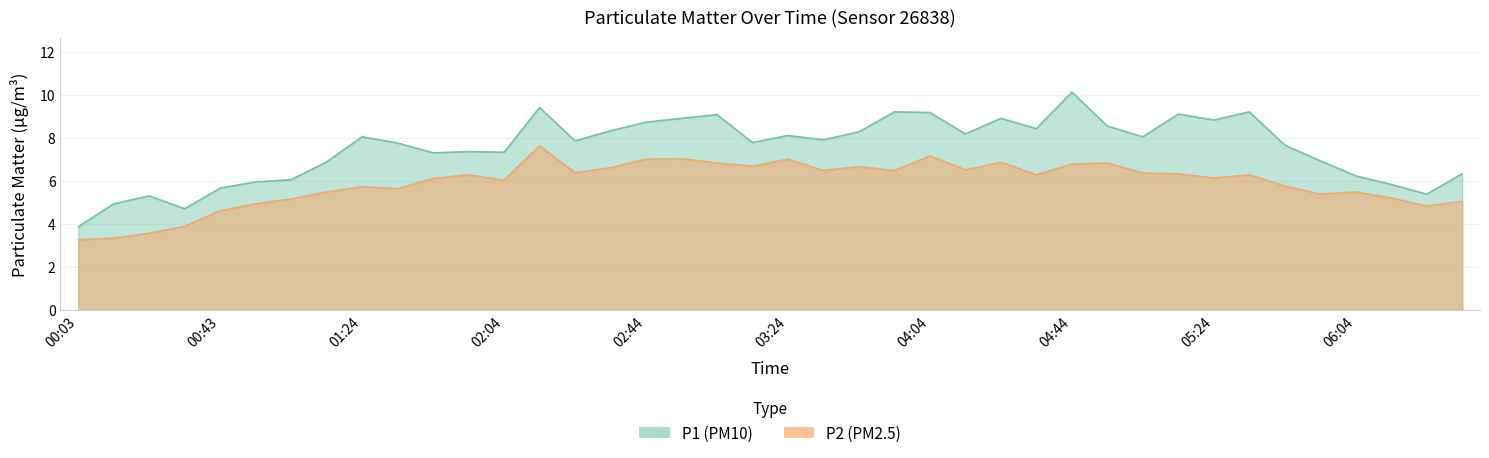

What is the value of the P1 point at the 40th from the left?

6.3